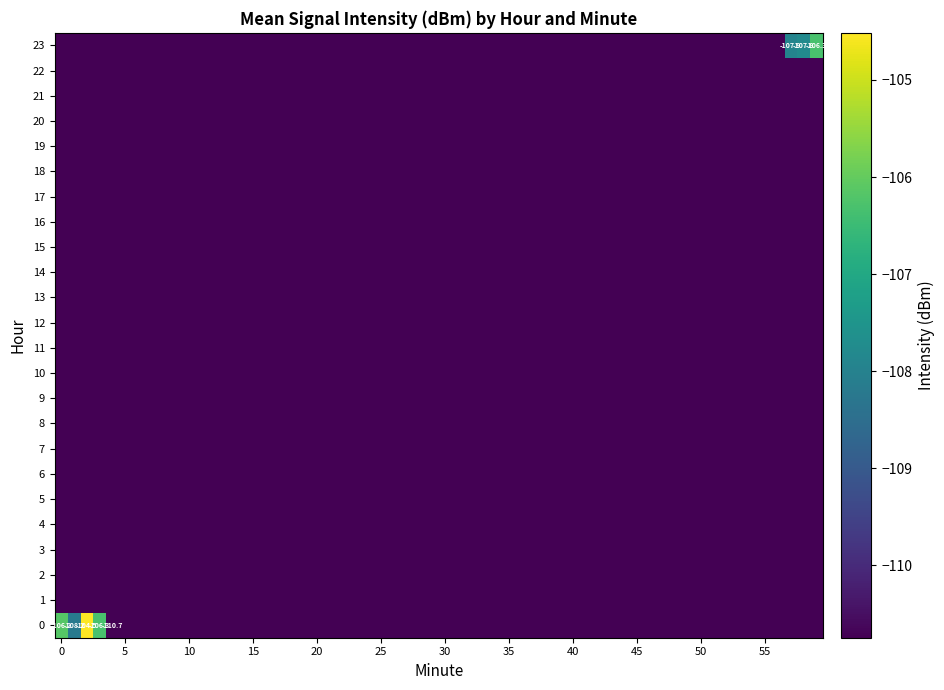

How many series are shown in this chart?

2